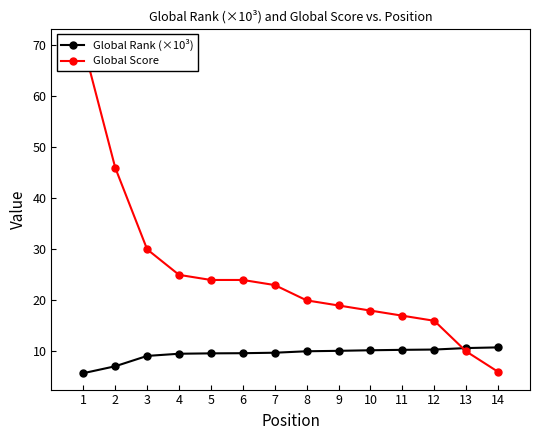

At how many categories does at least one series exceed 46?

1